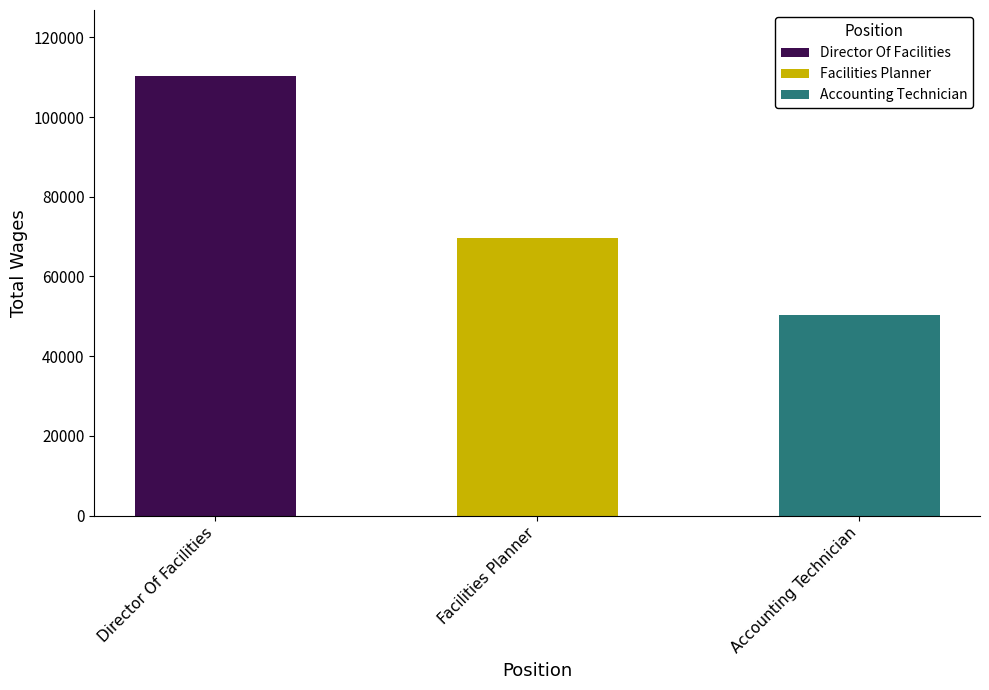

Reading left to right, extract all data points from this chart.

Director Of Facilities=110295	Facilities Planner=69605	Accounting Technician=50432